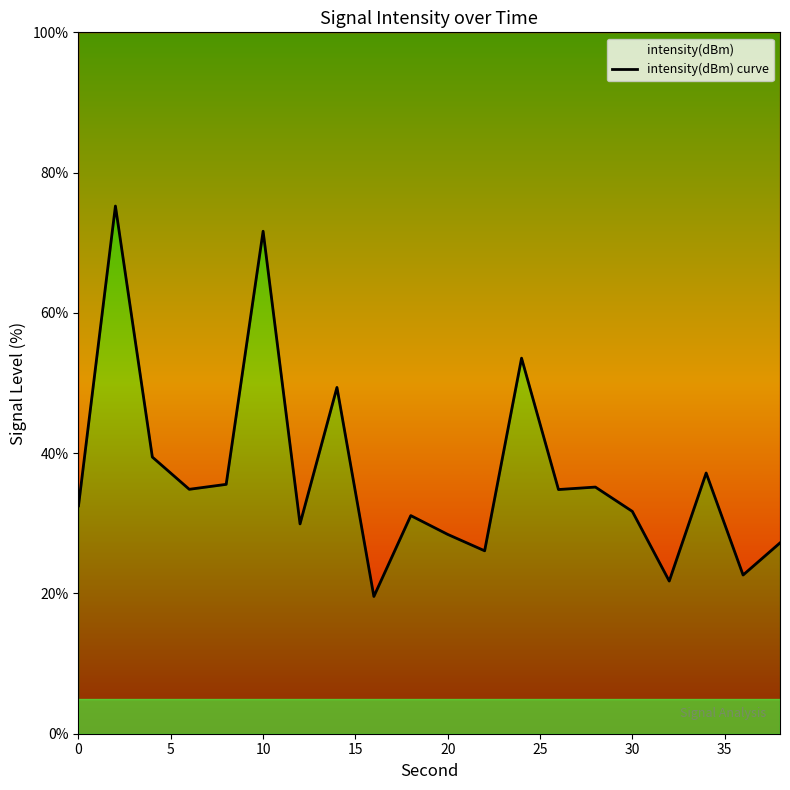

What is the greatest value displayed?

75.2